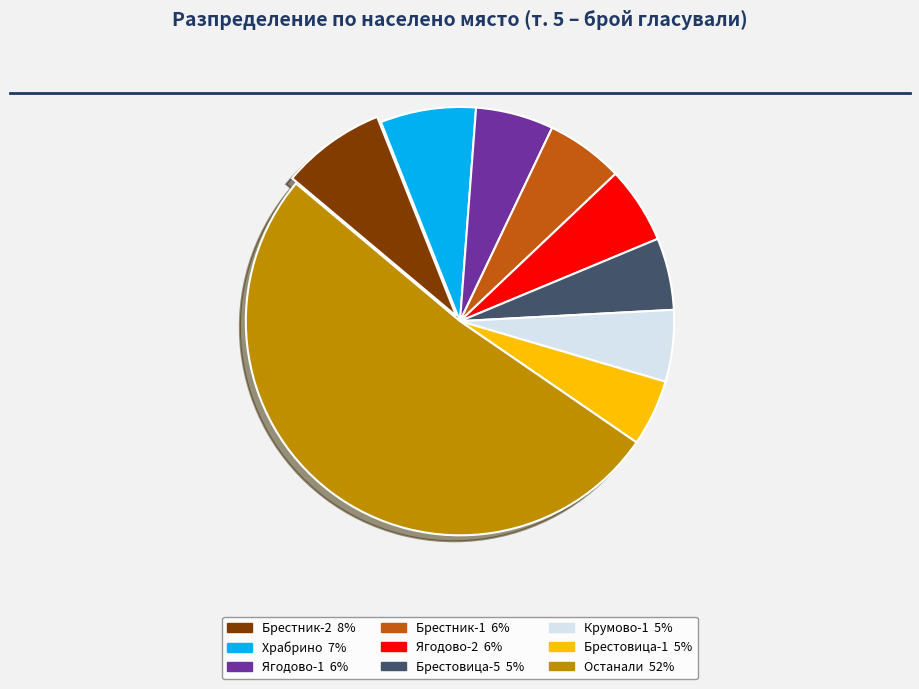

Is there a majority slice in this chart?

Yes